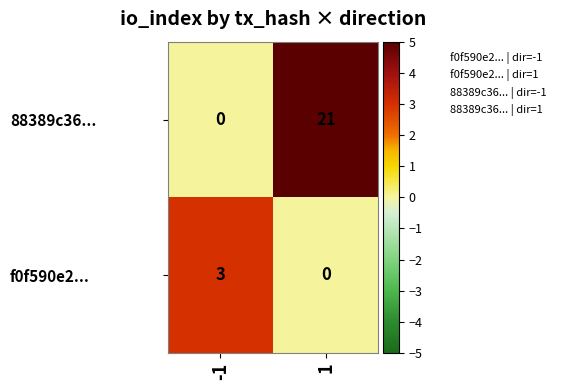

Reading right to left, extract all data points from this chart.

88389c36...: 1=21	-1=0
f0f590e2...: 1=0	-1=3